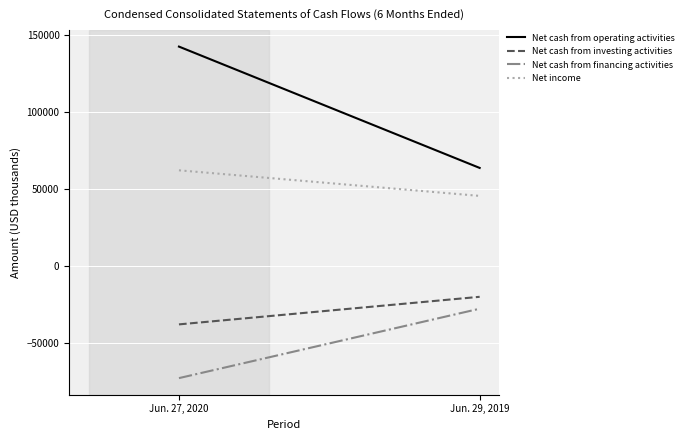

How many Net cash from investing activities values are between -37629 and -19718?

2